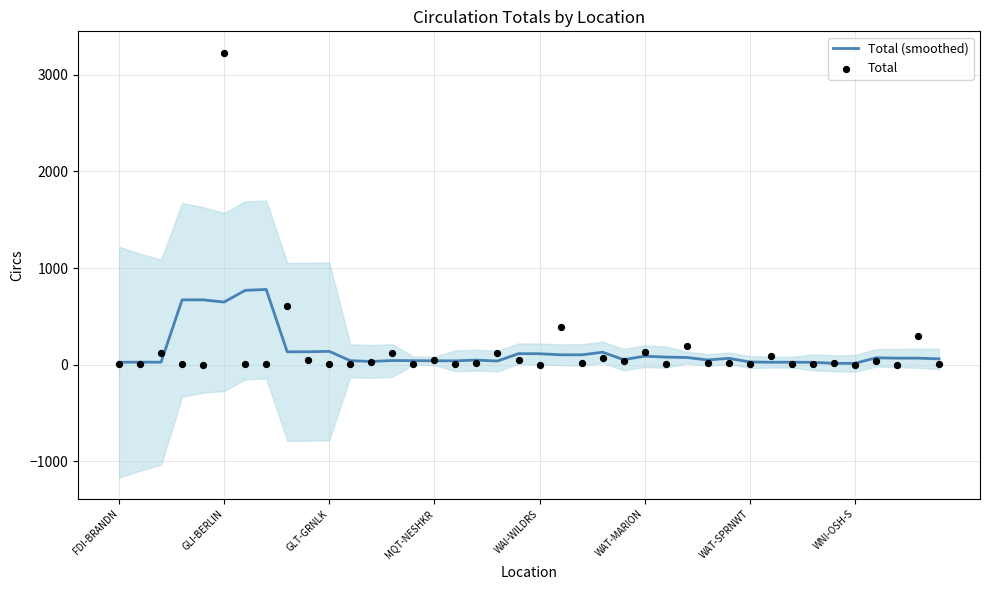

Is the value of Total (smoothed) at 9 greater than the value of Total at 8?

No